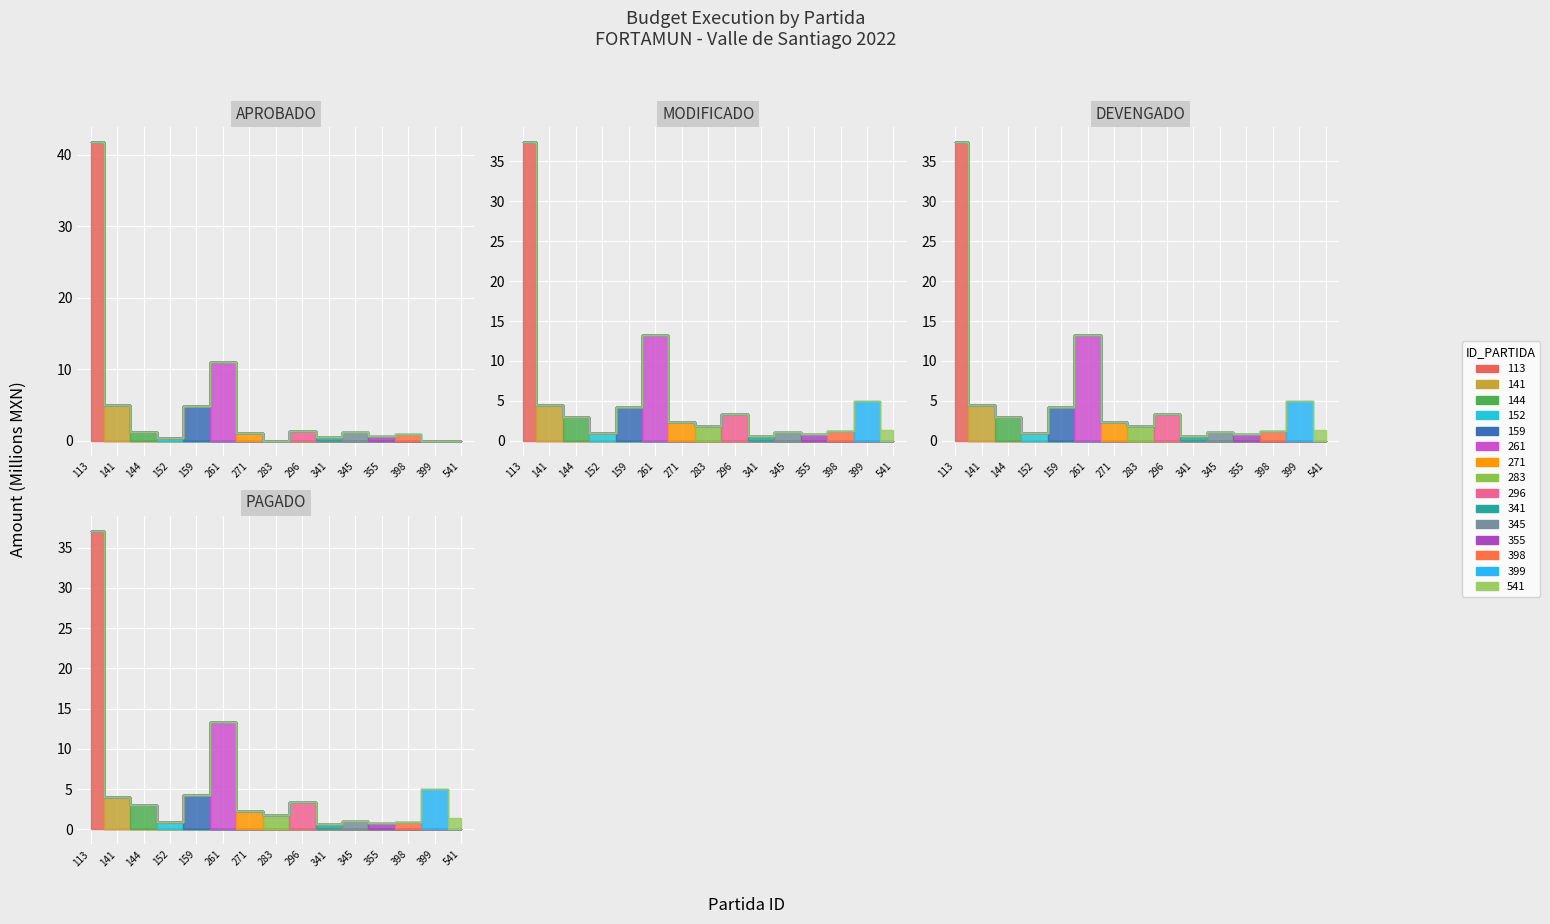

At which label is DEVENGADO closest to 19010065?

261